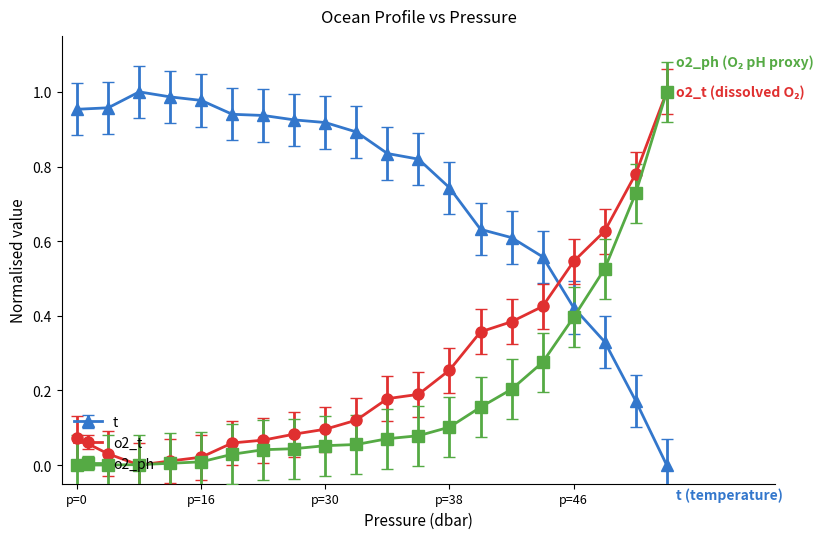

Which series has the largest total across all categories?

t